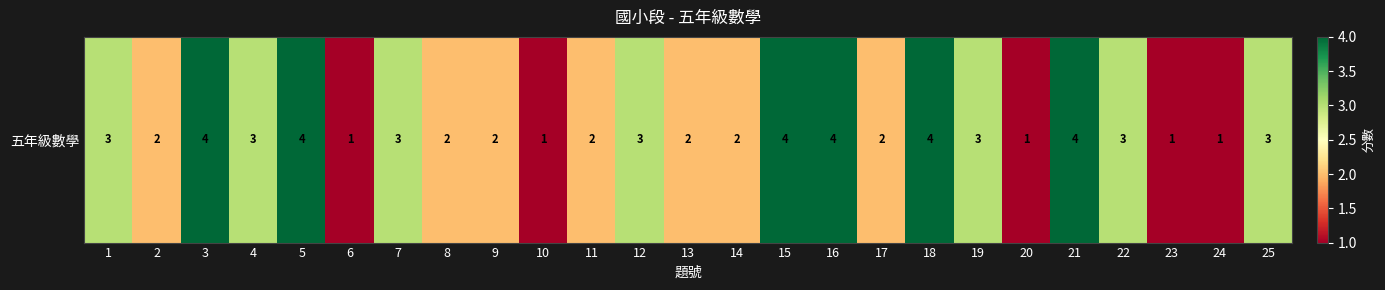

What is the sum of the values at 2 and 24?

3